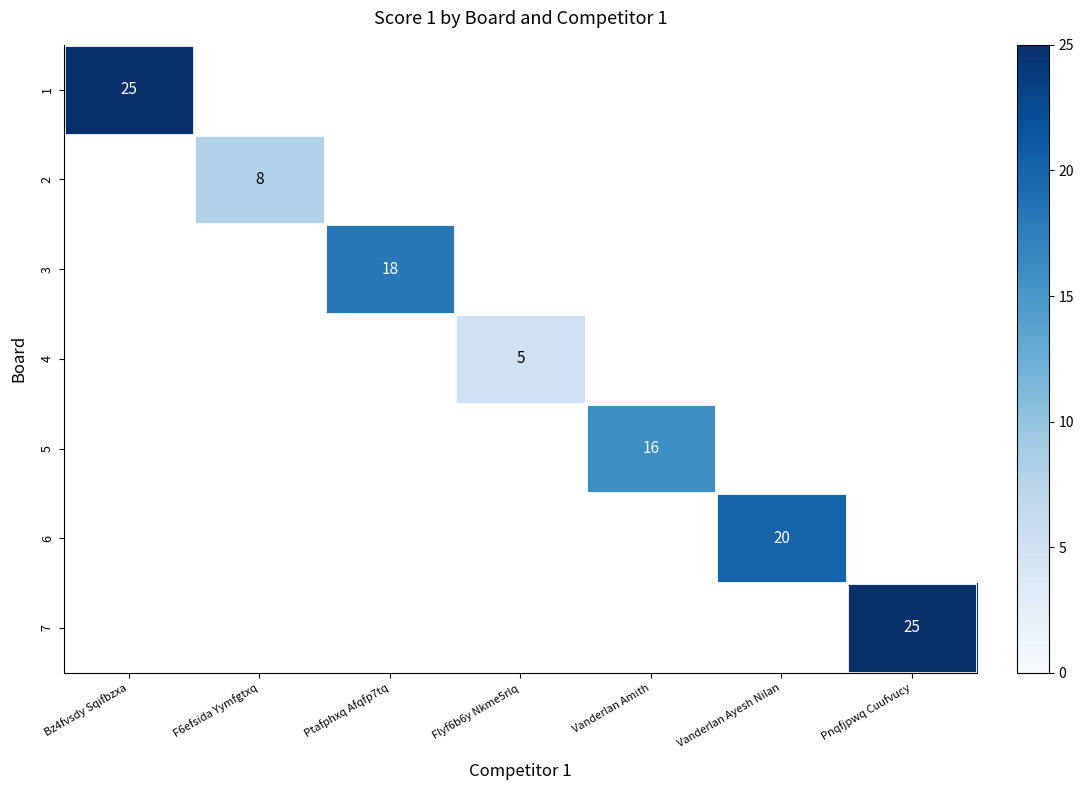

Is it true that 7 equals 40 at Pnqfjpwq Cuufvucy?

False